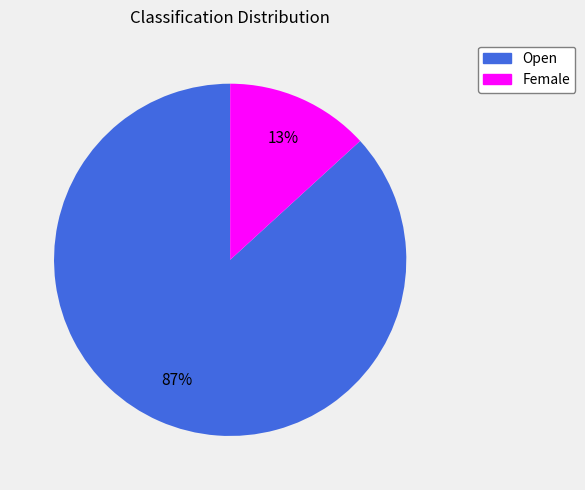

Is there any slice that represents more than half of the pie?

Yes